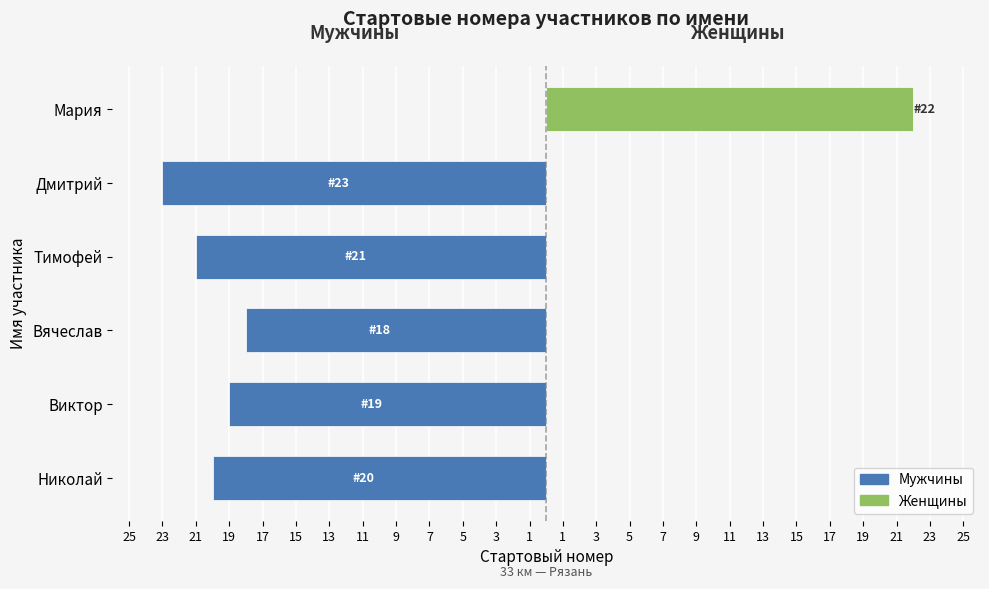

True or false: the data shows -23 at 17.

True